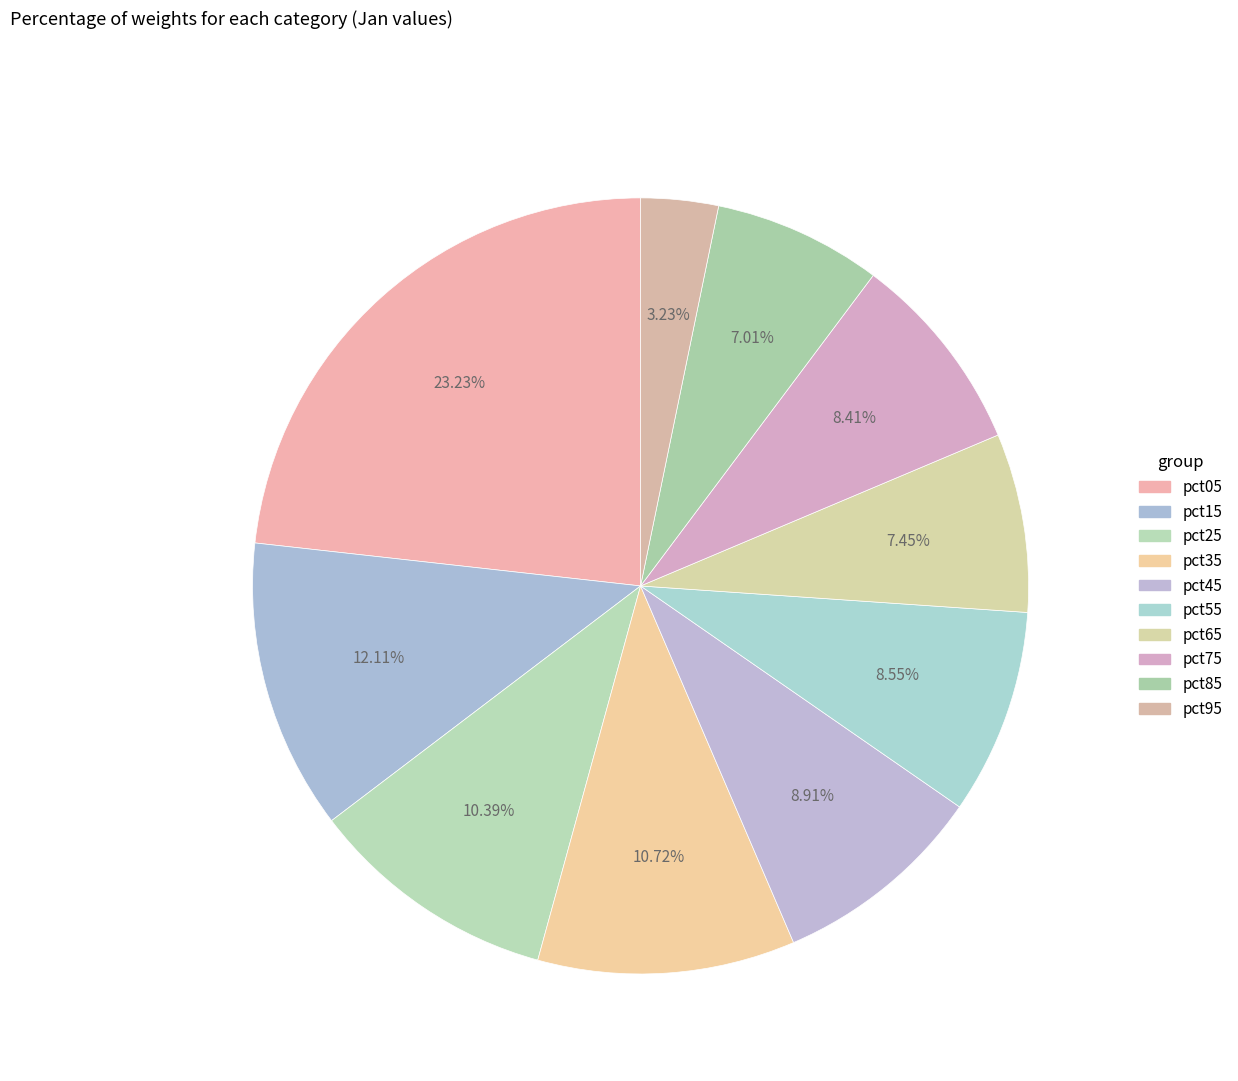

Does any single category account for the majority?

No